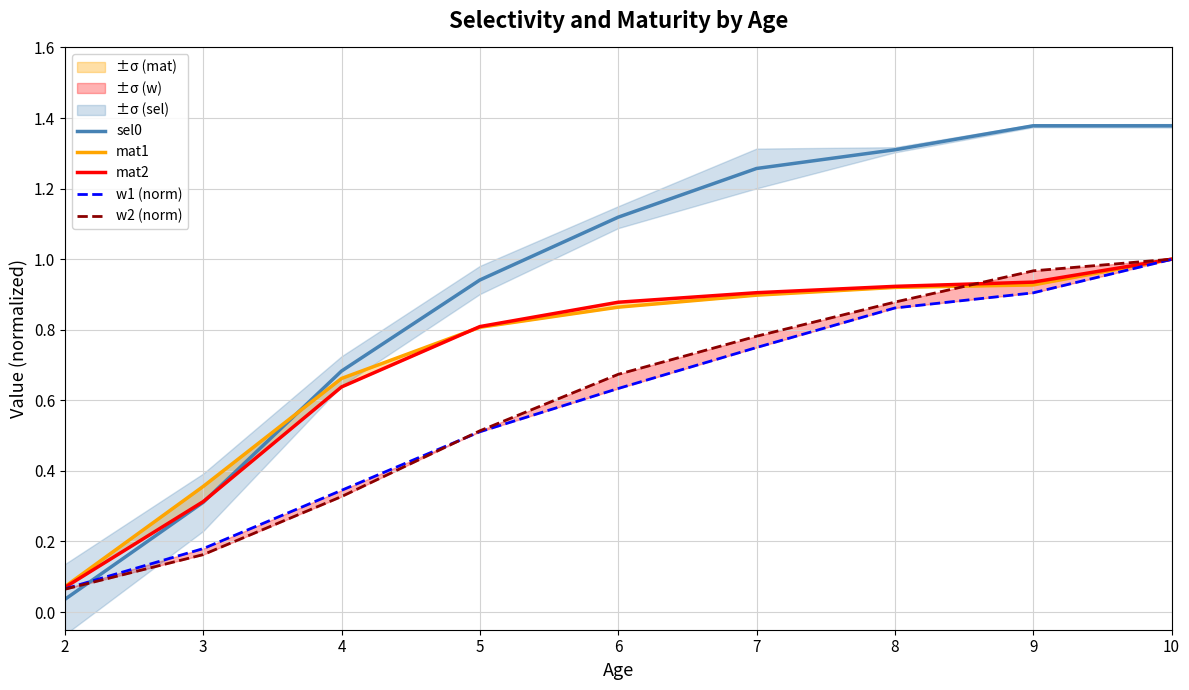

Reading right to left, extract all data points from this chart.

sel0: 10=1.4	9=1.4	8=1.3	7=1.3	6=1.1	5=0.9	4=0.7	3=0.3	2=0.0
mat1: 10=1.0	9=0.9	8=0.9	7=0.9	6=0.9	5=0.8	4=0.7	3=0.4	2=0.1
mat2: 10=1.0	9=0.9	8=0.9	7=0.9	6=0.9	5=0.8	4=0.6	3=0.3	2=0.1
w1 (norm): 10=1.0	9=0.9	8=0.9	7=0.7	6=0.6	5=0.5	4=0.3	3=0.2	2=0.1
w2 (norm): 10=1.0	9=1.0	8=0.9	7=0.8	6=0.7	5=0.5	4=0.3	3=0.2	2=0.1